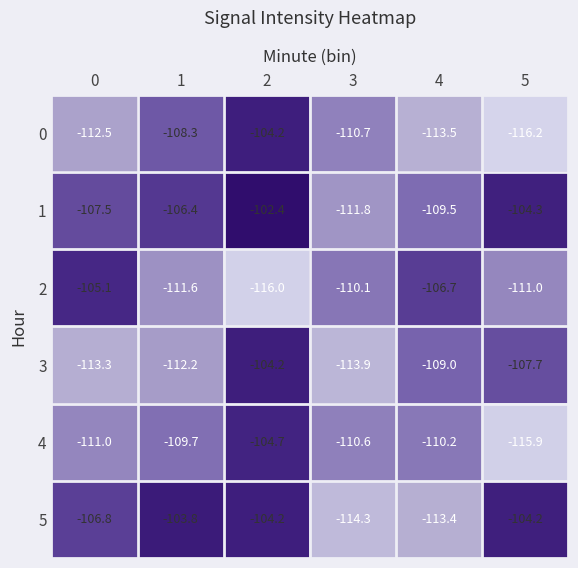

At 5, list the series in order from largest to smallest.

5, 1, 3, 2, 4, 0